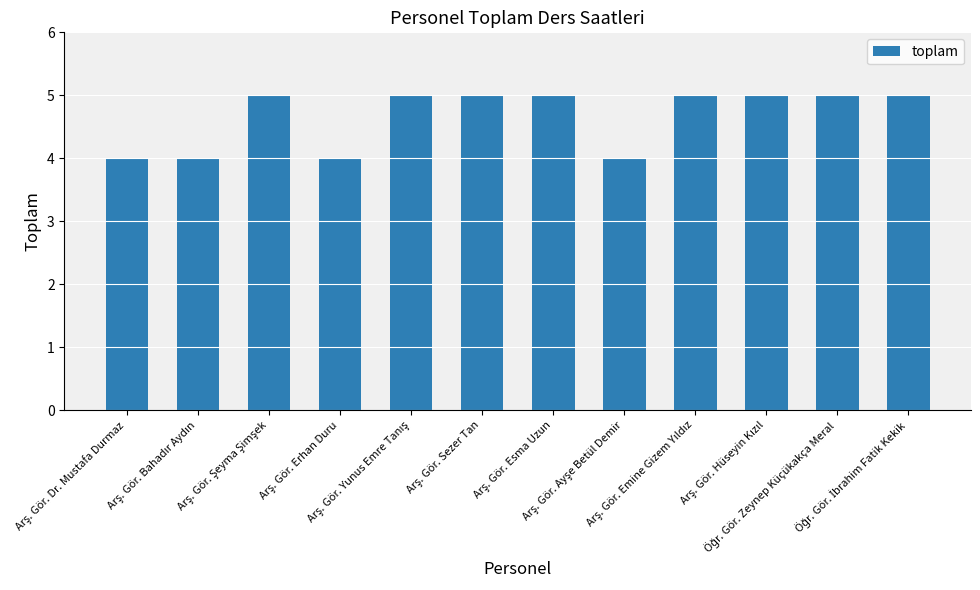

What is the value of the 3rd bar from the left?

5